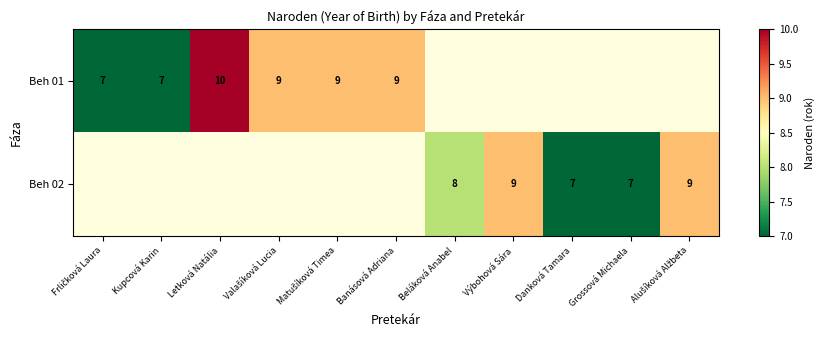

The value of Beh 02 at Grossová Michaela is 7. True or false?

True